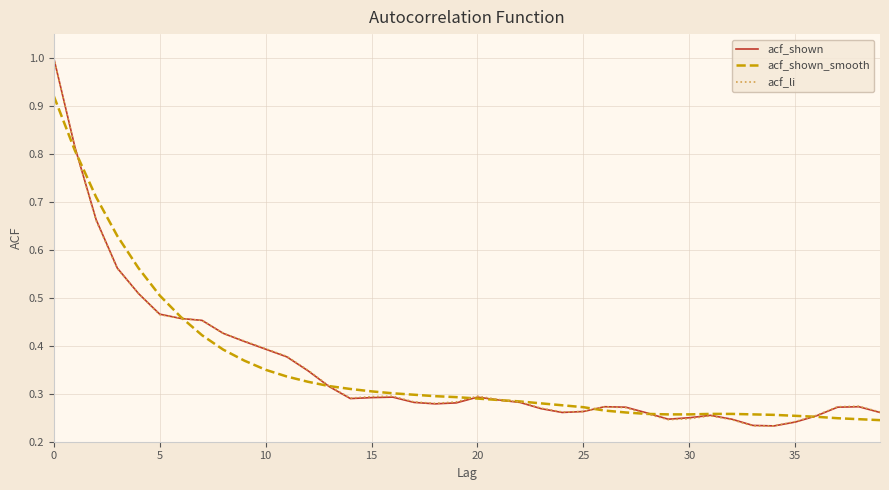

List the series in order of their overall mean, lowest first.

acf_shown, acf_li, acf_shown_smooth